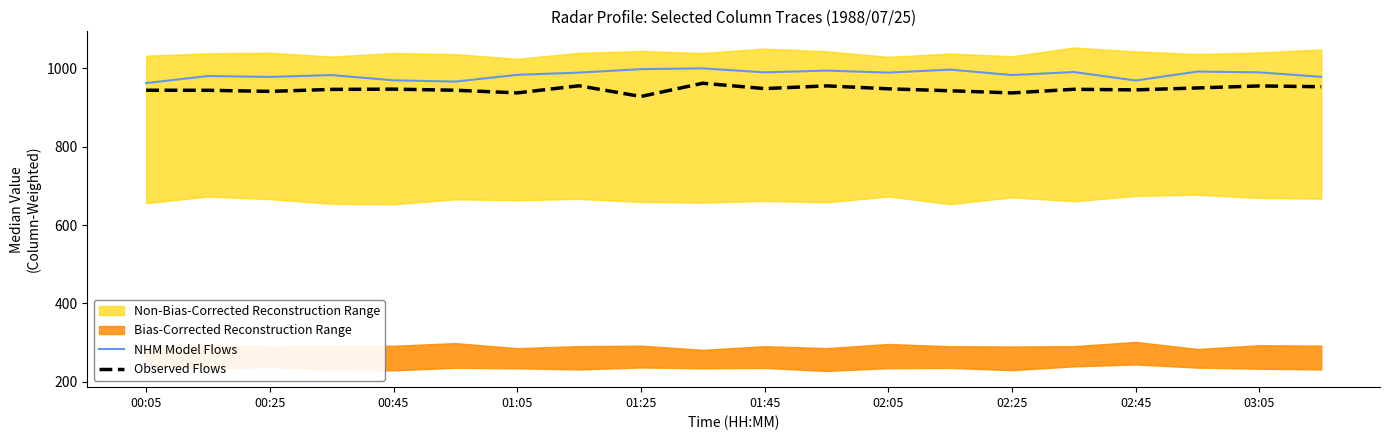

True or false: NHM Model Flows and Observed Flows cross at least once.

False